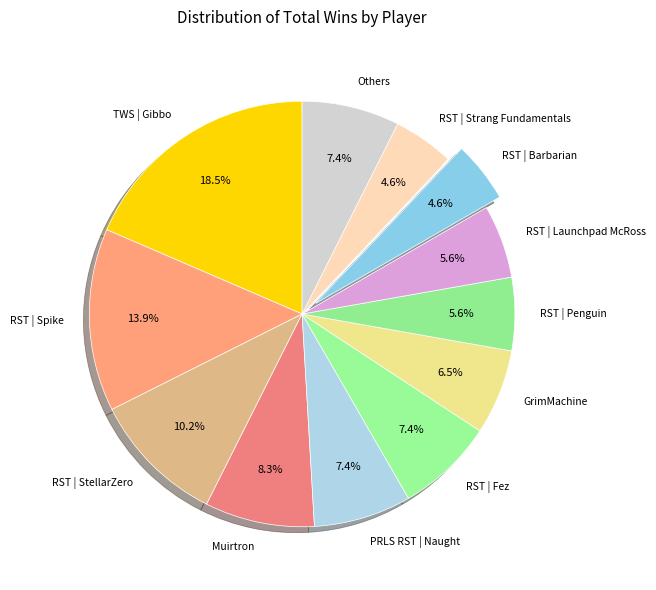

Which has a higher value, Muirtron or RST | Launchpad McRoss?

Muirtron